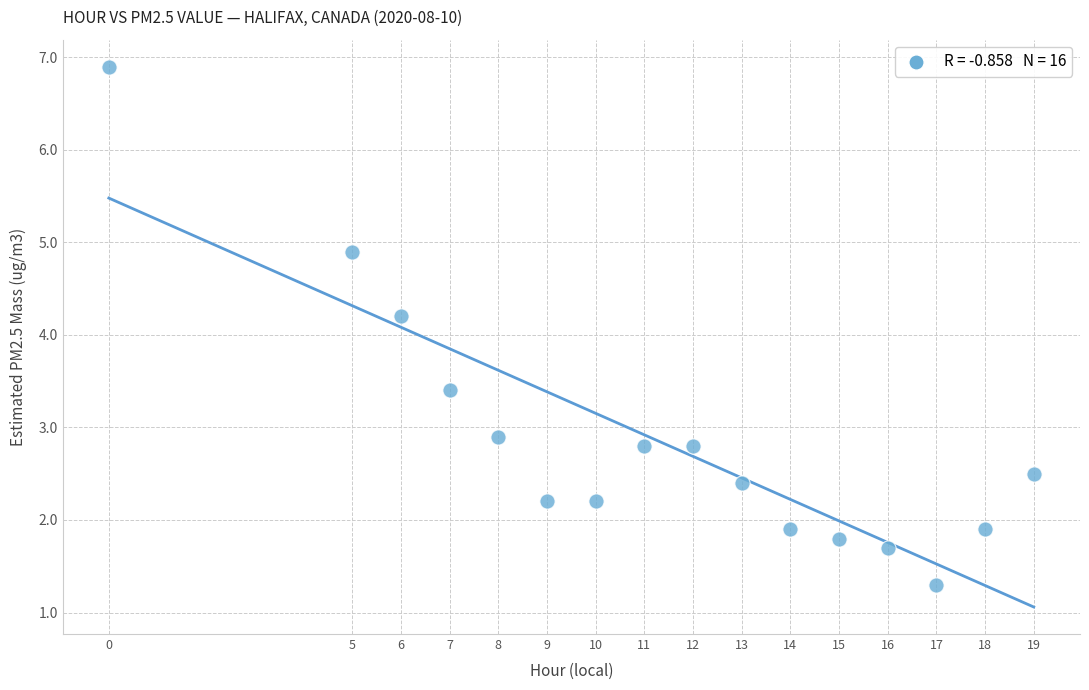

What Y value in the scatter plot is closest to 4?

4.2